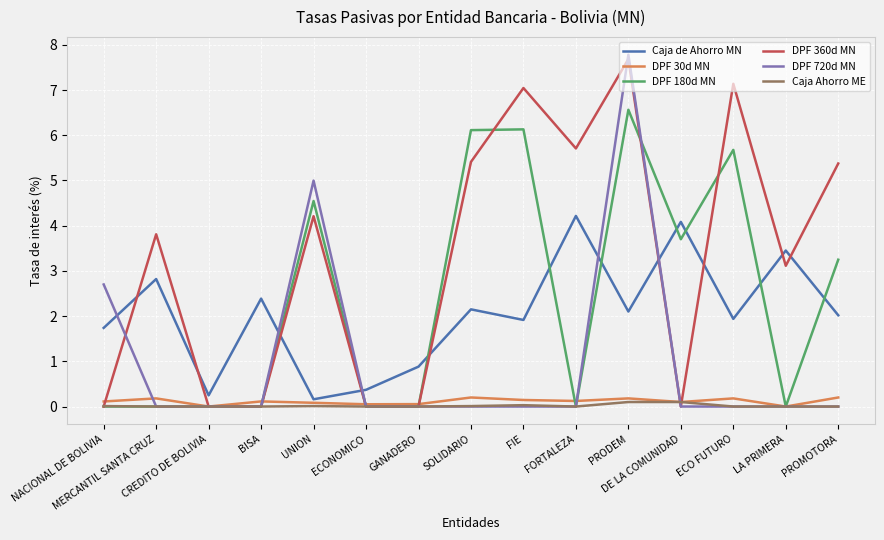

What is the greatest value displayed?

7.8